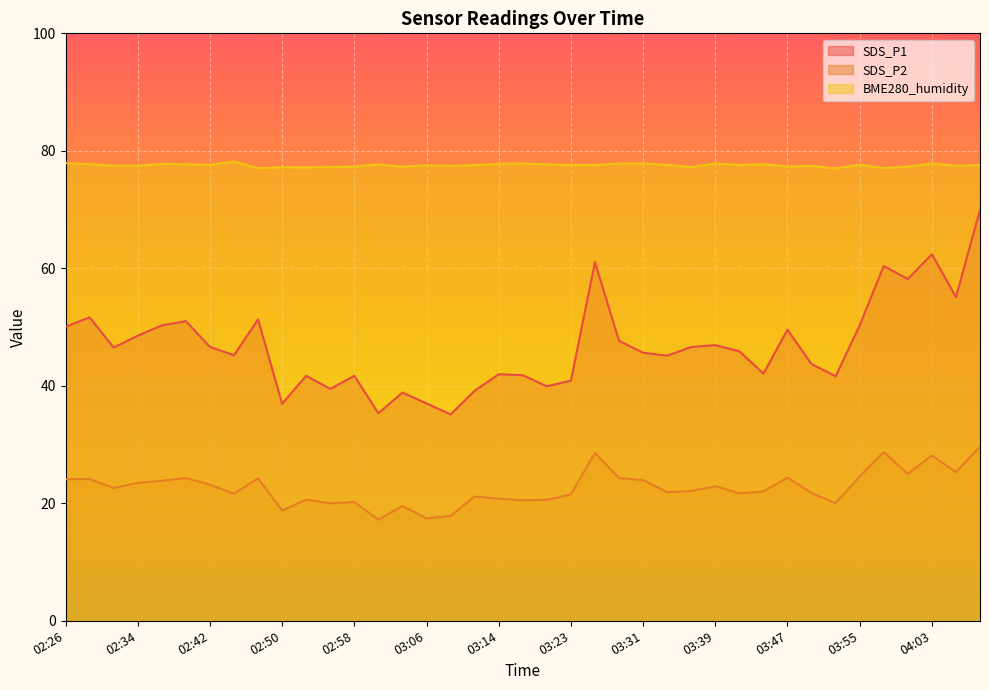

Reading left to right, extract all data points from this chart.

SDS_P1: 50.0	51.6	46.5	48.5	50.3	51.0	46.6	45.2	51.3	37.0	41.7	39.5	41.7	35.3	38.9	37.0	35.1	39.1	42.0	41.8	39.9	40.9	61.0	47.6	45.6	45.1	46.6	46.9	45.9	42.1	49.5	43.7	41.6	50.3	60.4	58.2	62.4	55.1	70.0
SDS_P2: 24.1	24.1	22.6	23.5	23.8	24.3	23.2	21.6	24.2	18.8	20.6	20.0	20.2	17.2	19.6	17.4	17.9	21.1	20.8	20.5	20.6	21.5	28.6	24.3	23.9	21.9	22.1	22.9	21.7	22.0	24.4	21.7	20.1	24.6	28.7	25.0	28.1	25.3	29.6
BME280_humidity: 77.9	77.7	77.5	77.5	77.8	77.7	77.6	78.2	77.0	77.2	77.2	77.2	77.3	77.7	77.3	77.5	77.4	77.6	77.8	77.8	77.7	77.6	77.6	77.8	77.9	77.6	77.2	77.8	77.6	77.7	77.3	77.5	77.0	77.6	77.1	77.3	77.8	77.5	77.6